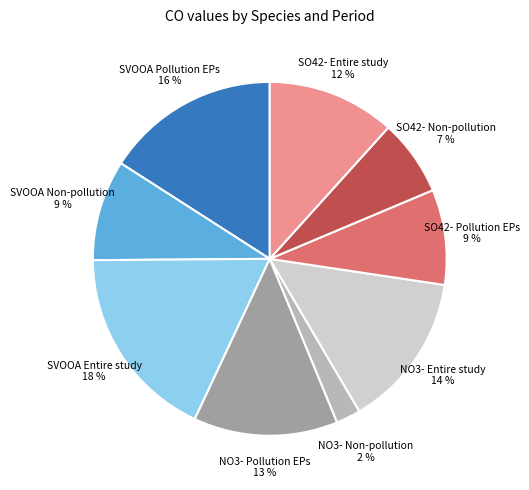

How many slices are in this pie chart?

9